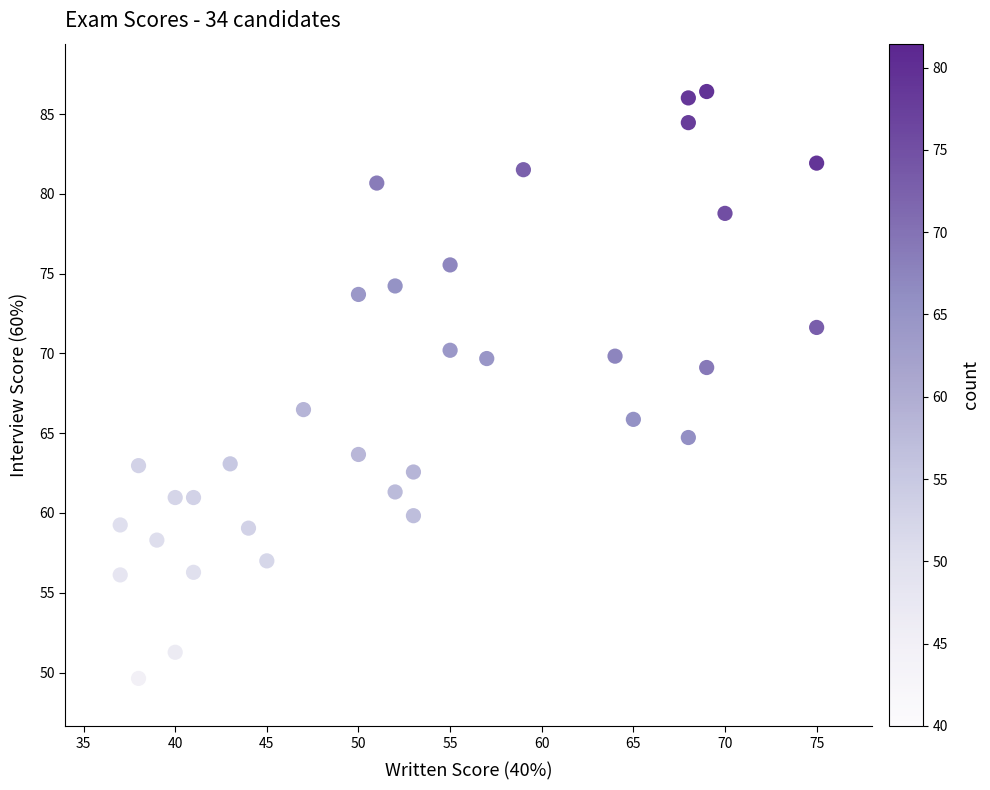

What is the range of Y values (max minus min)?

36.8